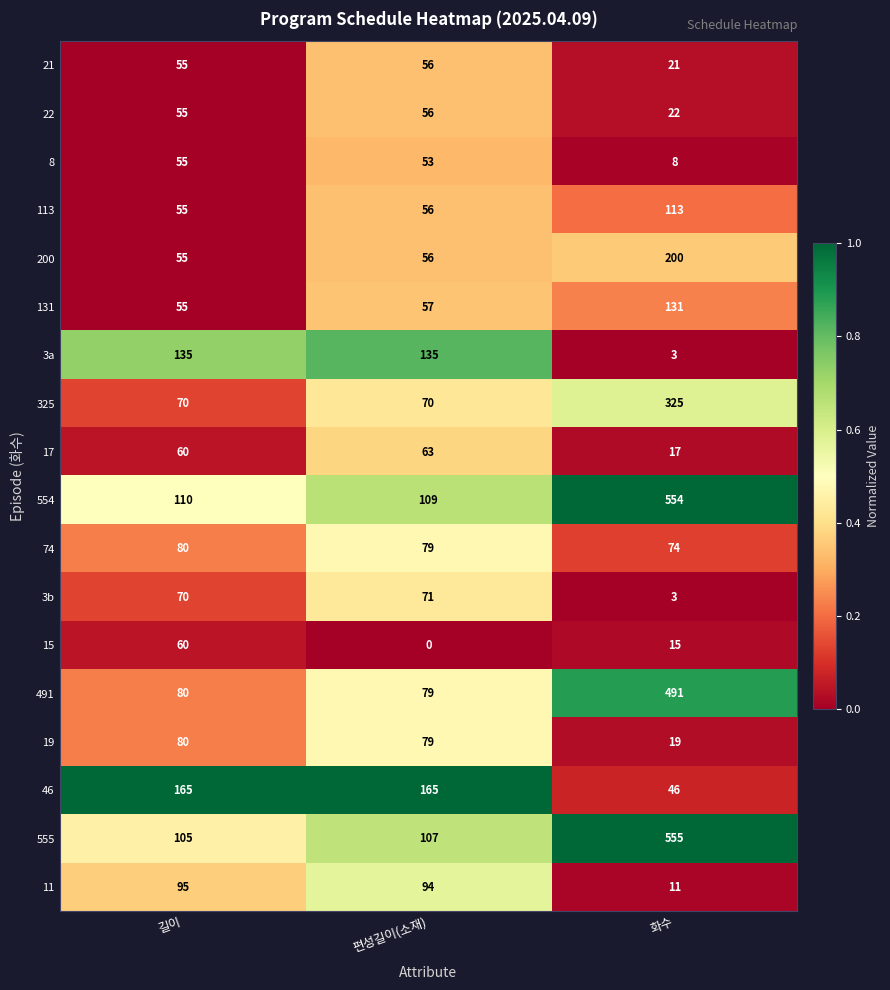

Which series has the widest spread of values?

555